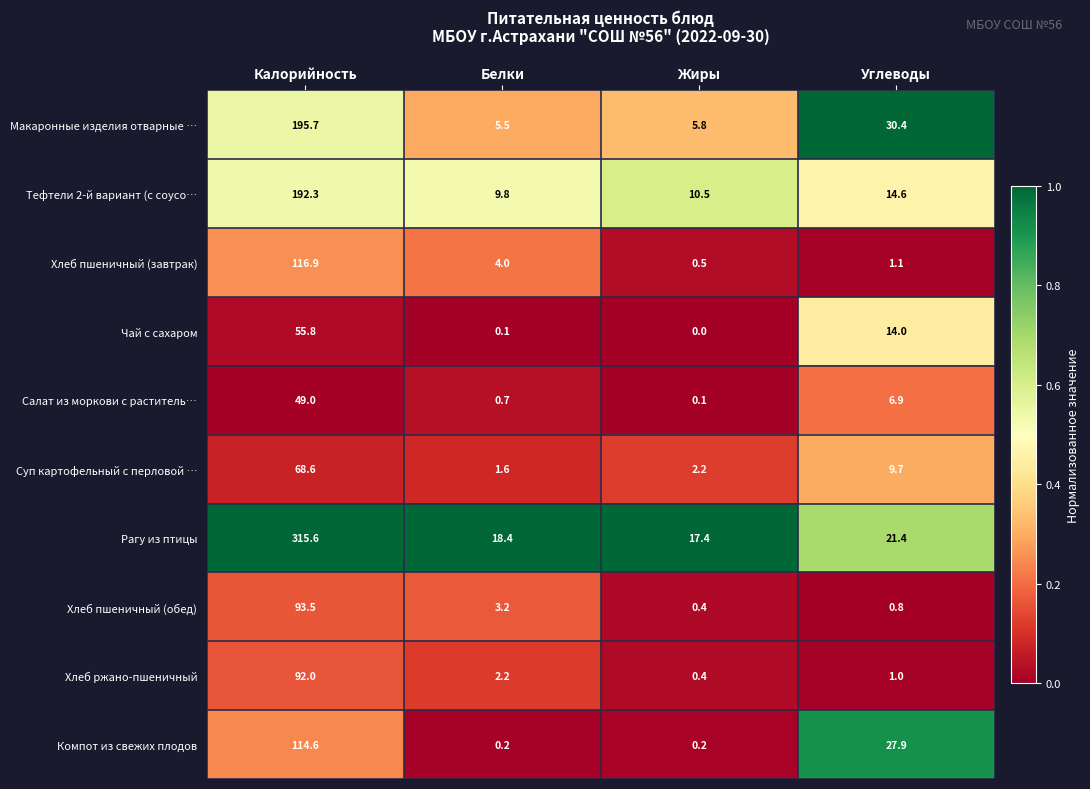

Count the number of data series in this chart.

10